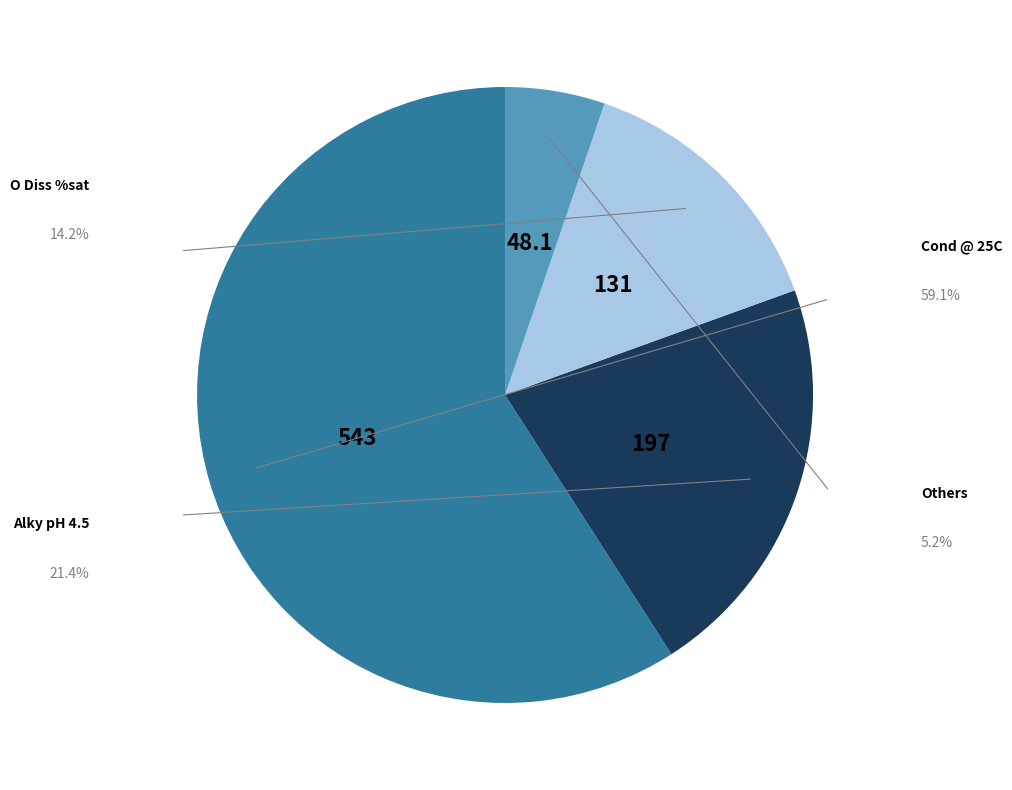

Is there a majority slice in this chart?

Yes